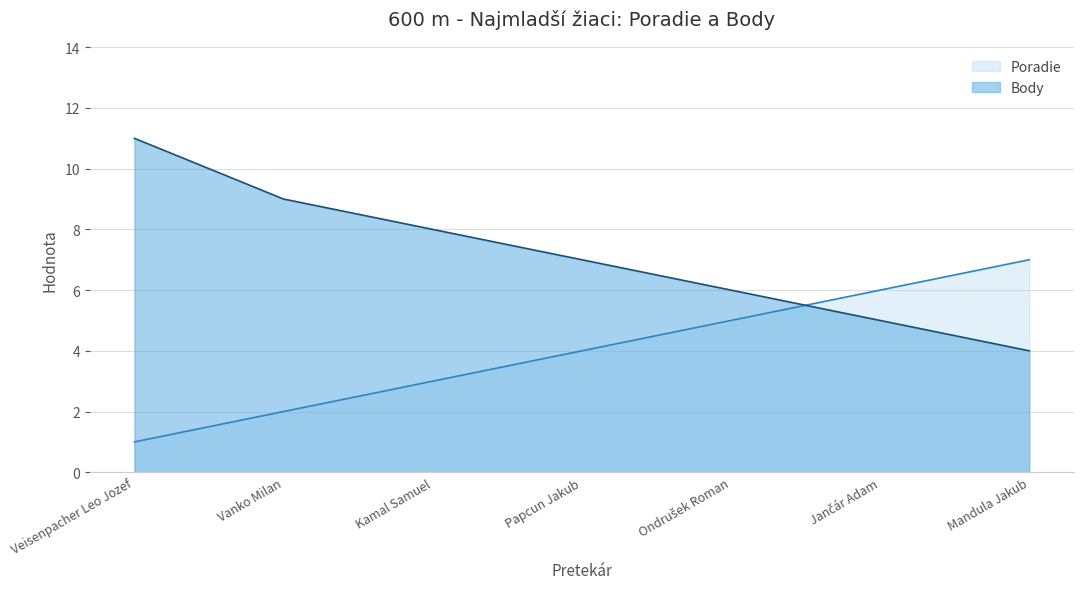

True or false: Body has a value of 20 at Veisenpacher Leo Jozef.

False